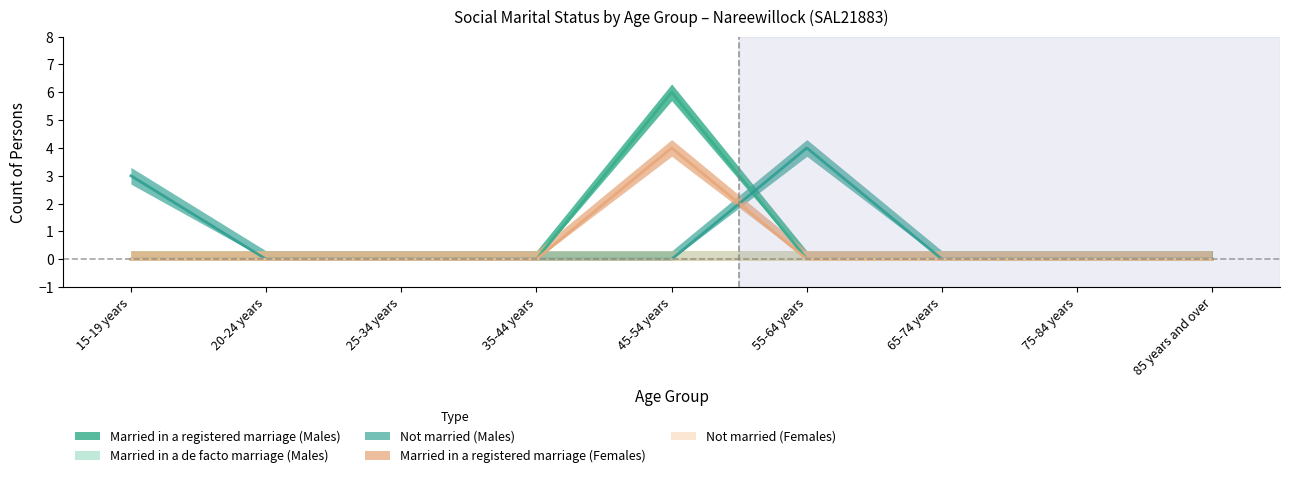

What is the maximum value shown in the chart?

6